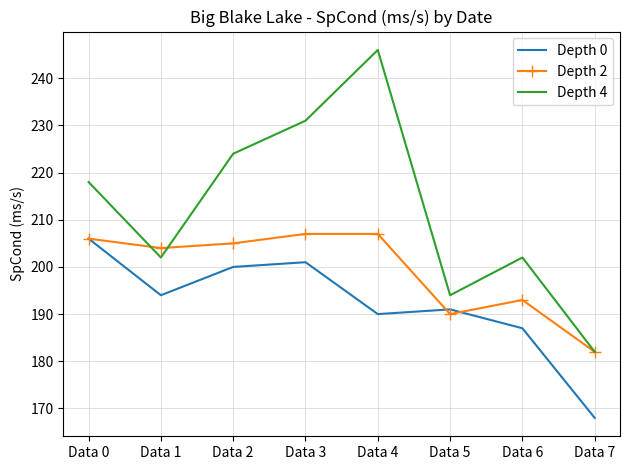

What is the spread (max minus min) of values at Data 0?

12